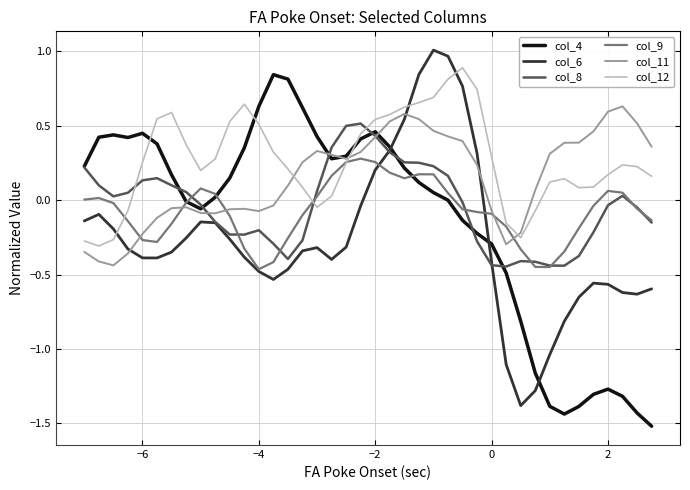

Which series has the largest total across all categories?

col_12